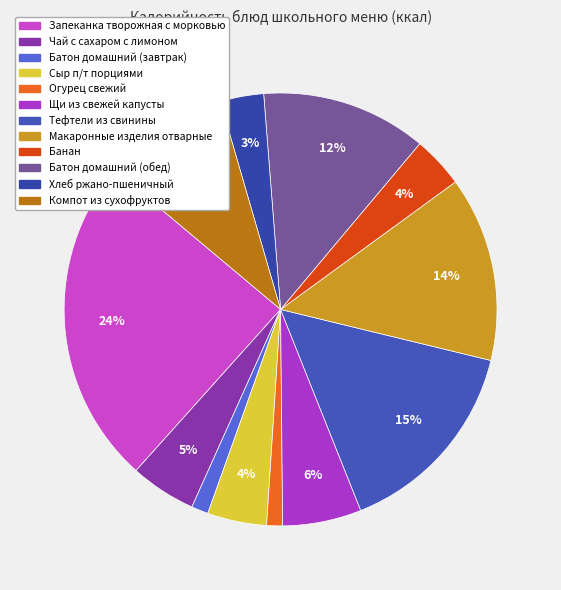

To the nearest percent, what is the difference between the Хлеб ржано-пшеничный and Чай с сахаром с лимоном slice percentages?

2%